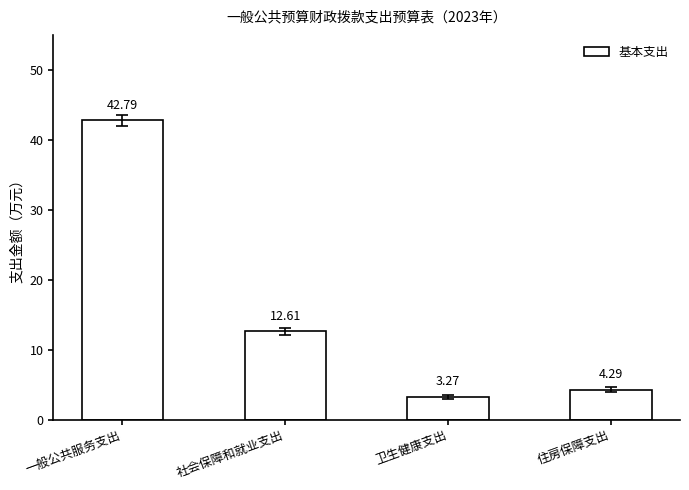

Which category has the highest value across all series?

一般公共服务支出